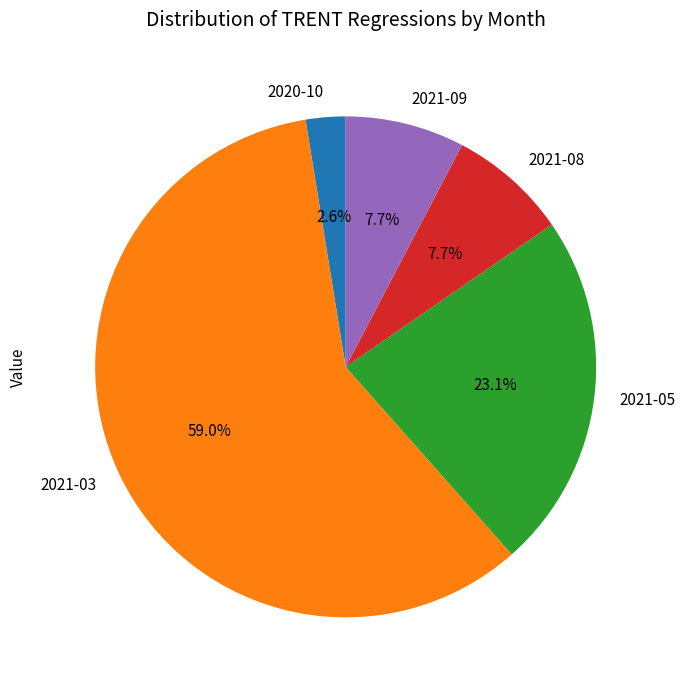

Which slice is the smallest?

2020-10